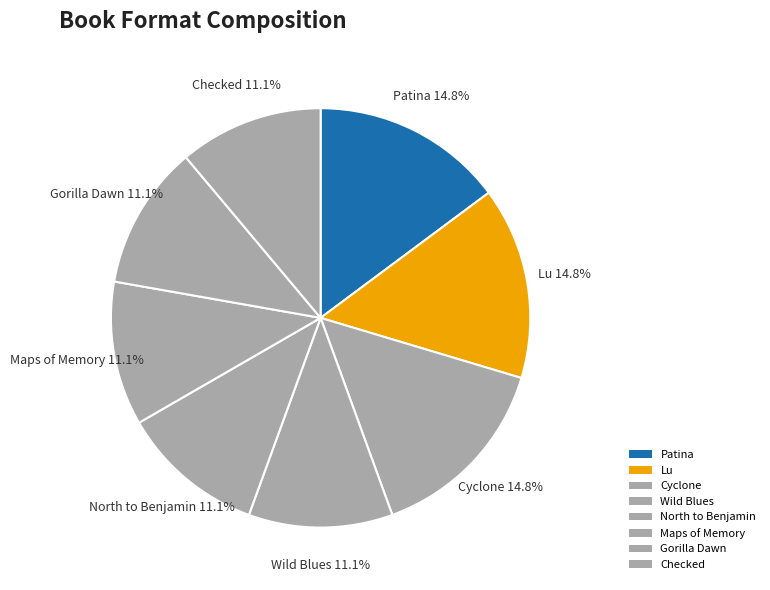

What percentage do Gorilla Dawn and North to Benjamin together represent?

22.2%